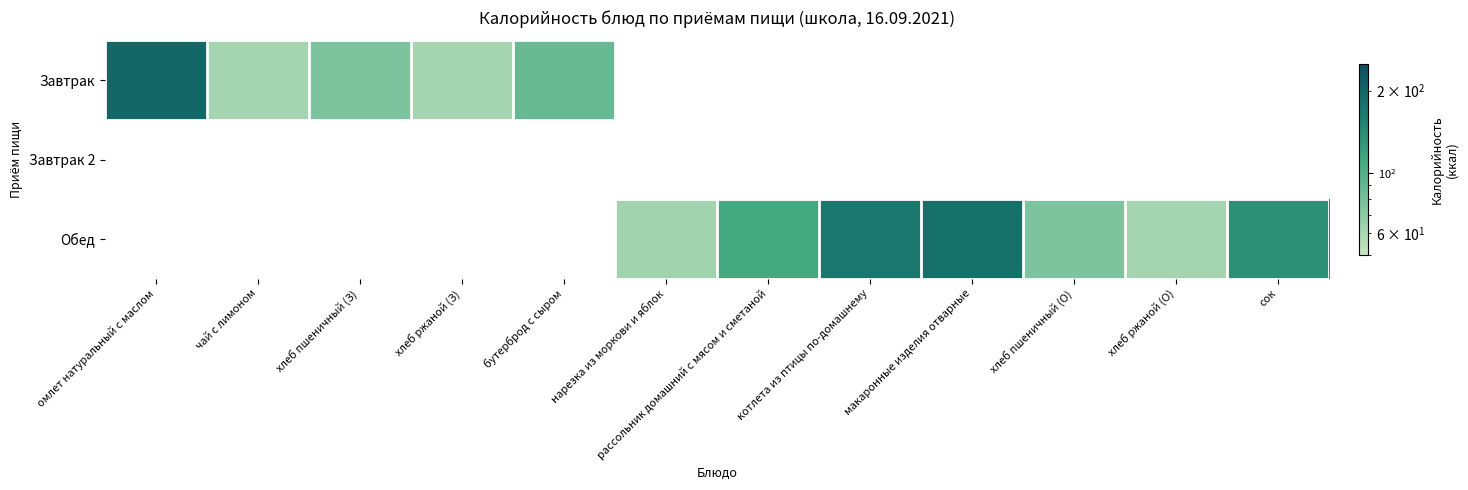

List the series in order of their peak value, highest first.

Завтрак, Завтрак 2, Обед